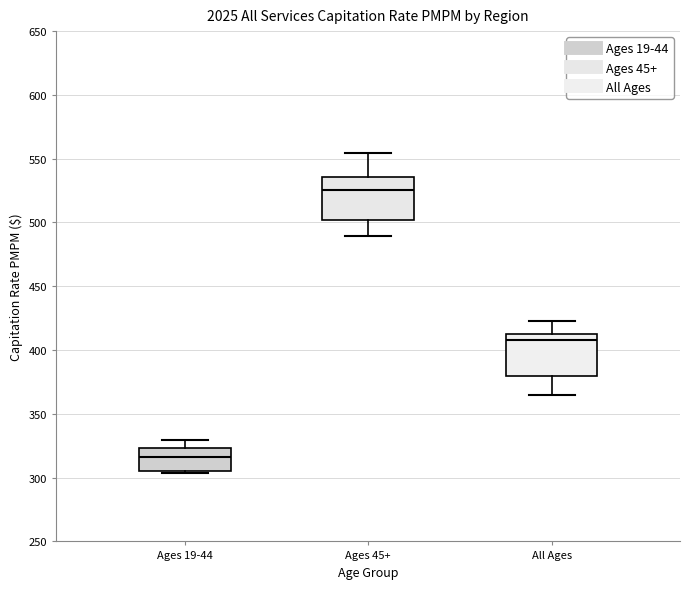

Which box has the highest median line?

Ages 45+